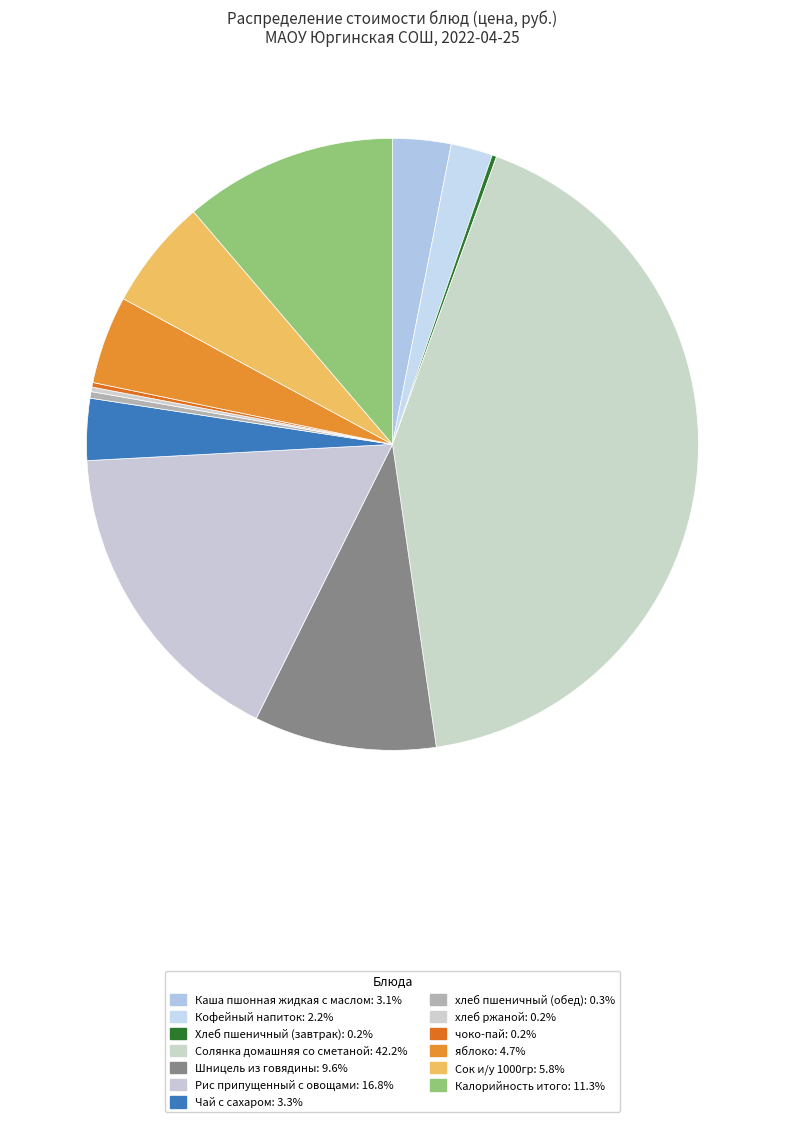

Which category has the biggest portion of the pie?

Солянка домашняя со сметаной